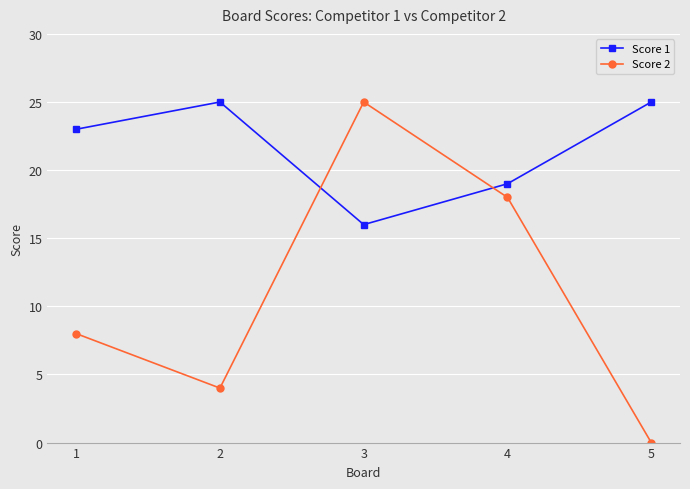

What is the average value of the Score 2 series?

11